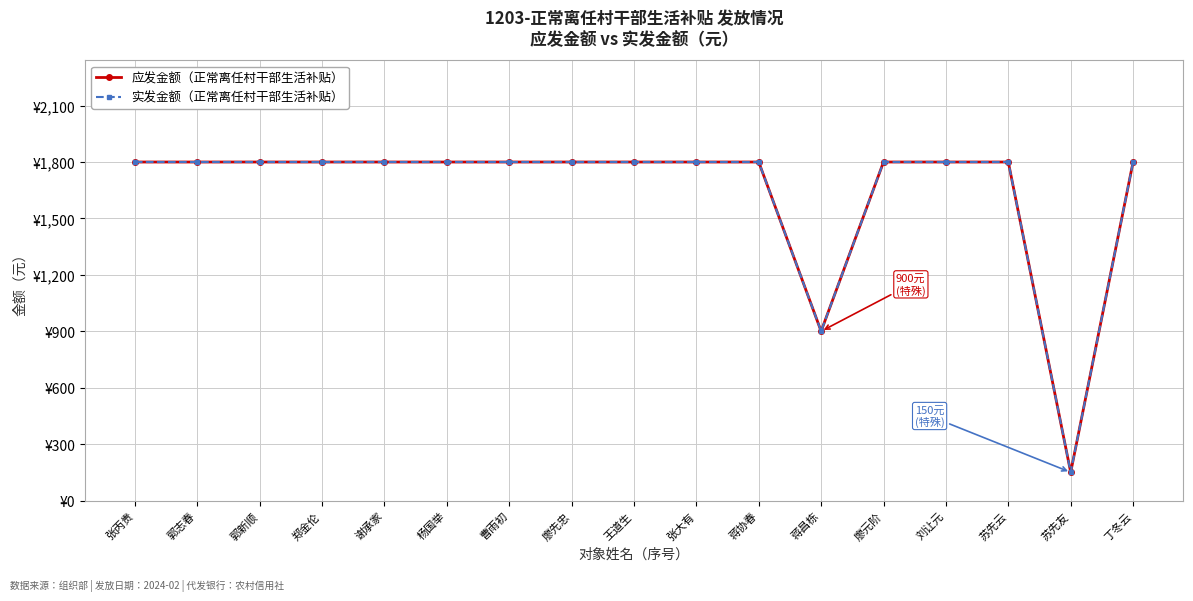

What is the value of the 实发金额（正常离任村干部生活补贴） point at the 7th from the left?

1800